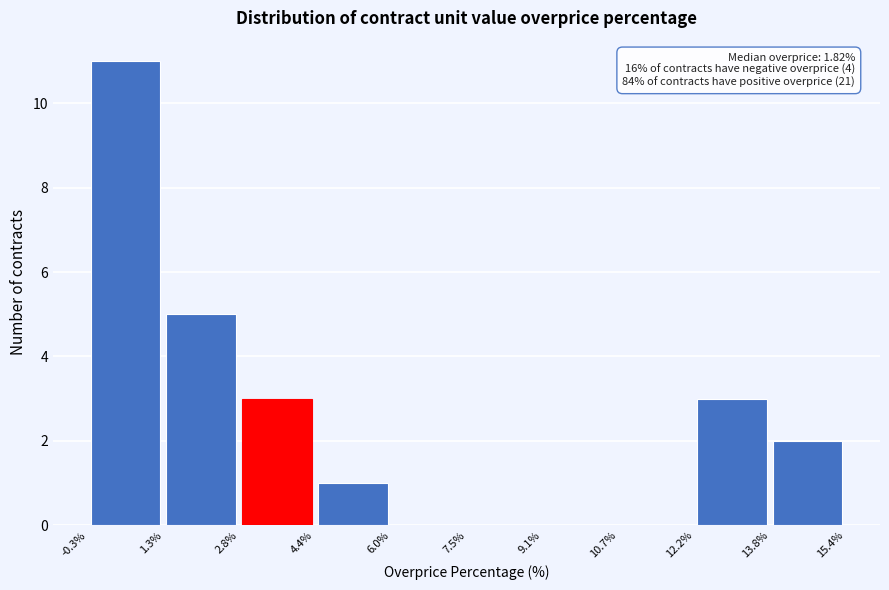

Over which range of the x-axis is the bar tallest?

-0.3% to 1.3%